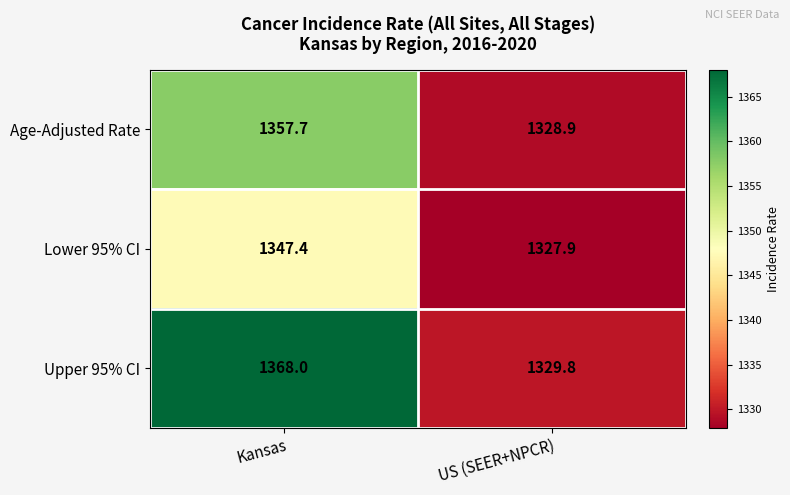

True or false: Upper 95% CI has a value of 1329.8 at US (SEER+NPCR).

True